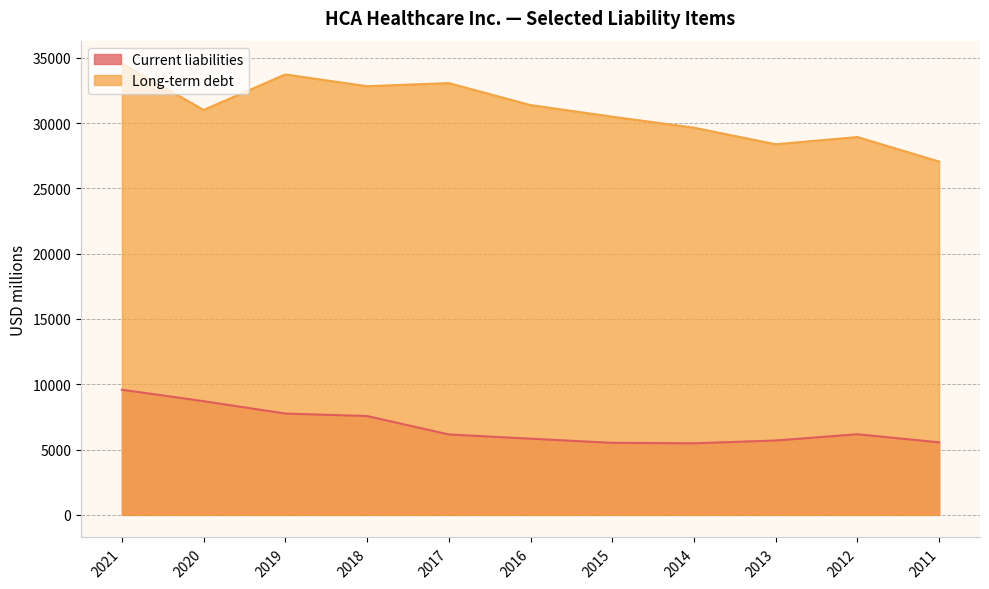

What is the sum of all Long-term debt values?

341051